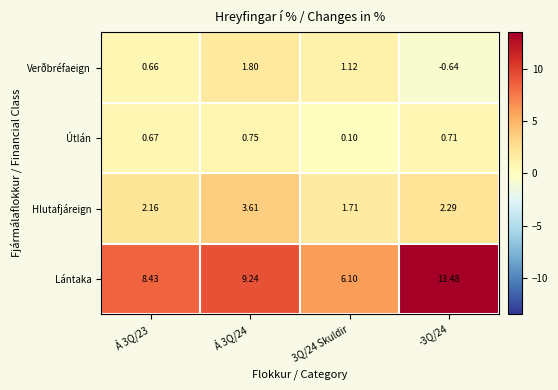

Which series has the largest range (max minus min)?

Lántaka